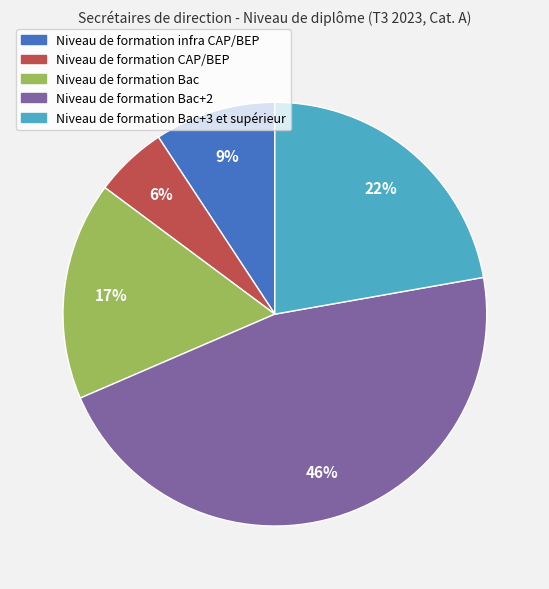

To the nearest percent, what is the average slice percentage?

20%